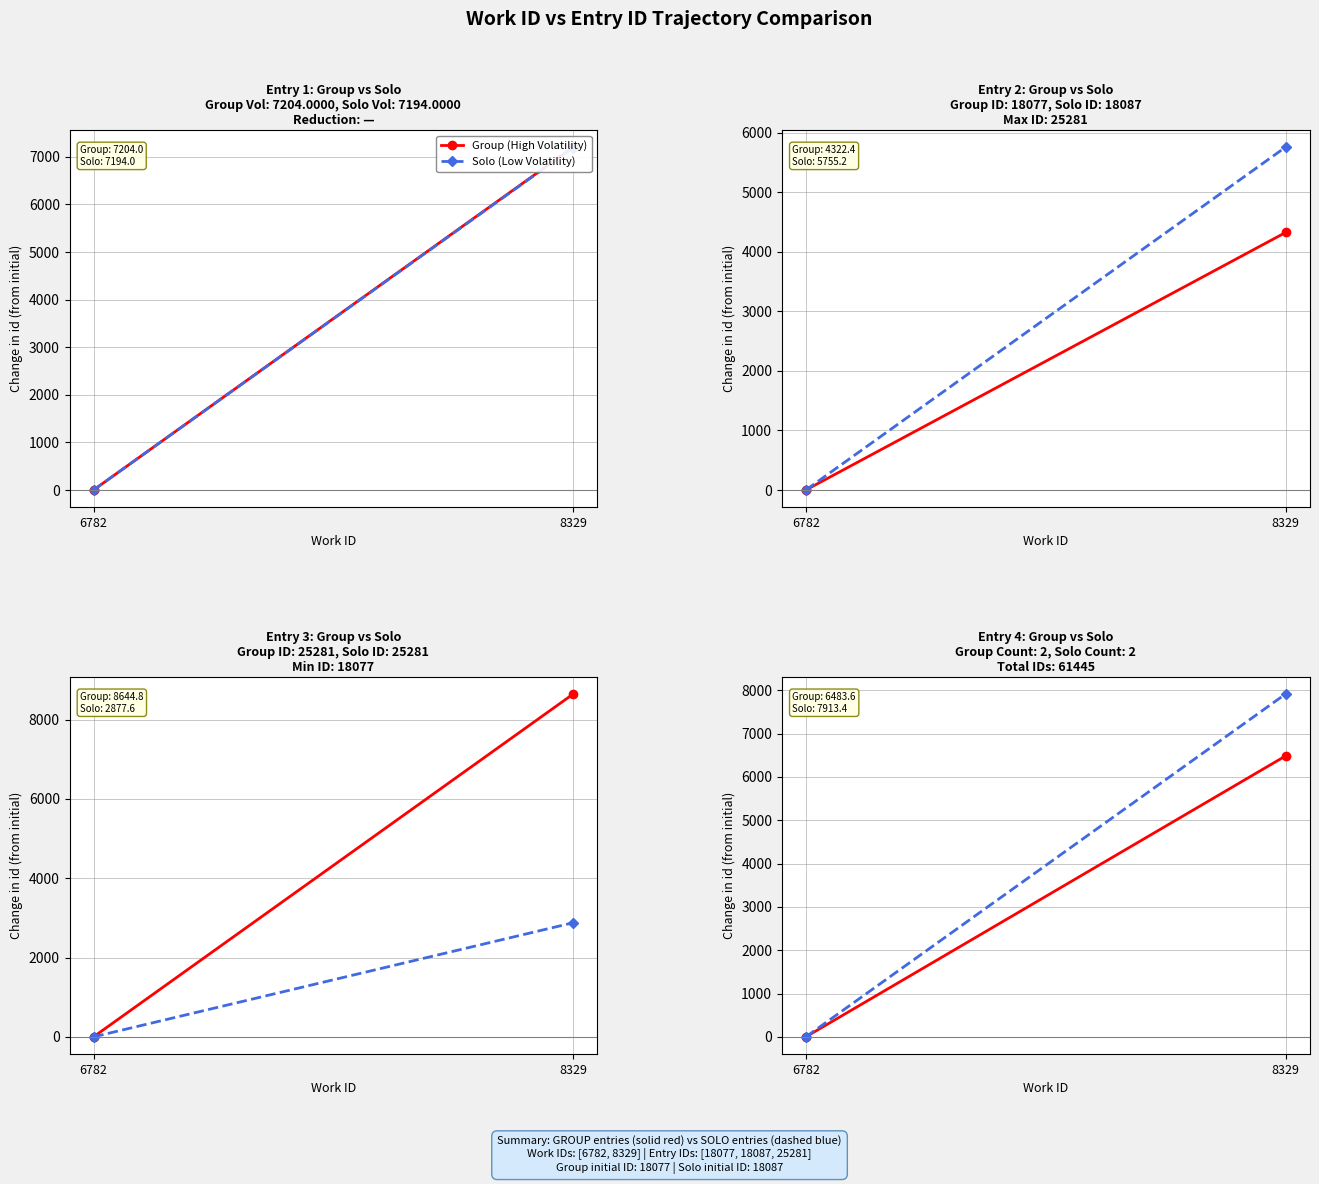

Where is Group (High Volatility) nearest to the value 3241?

6782